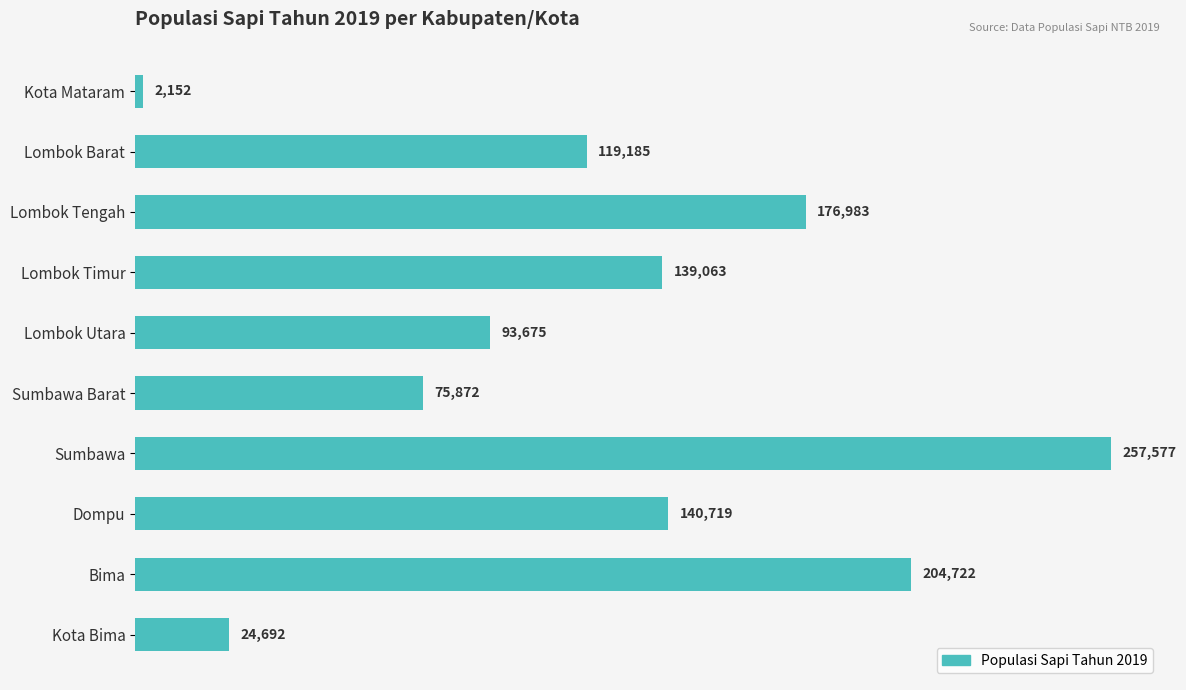

List the labels in order of value, largest first.

Sumbawa, Bima, Lombok Tengah, Dompu, Lombok Timur, Lombok Barat, Lombok Utara, Sumbawa Barat, Kota Bima, Kota Mataram